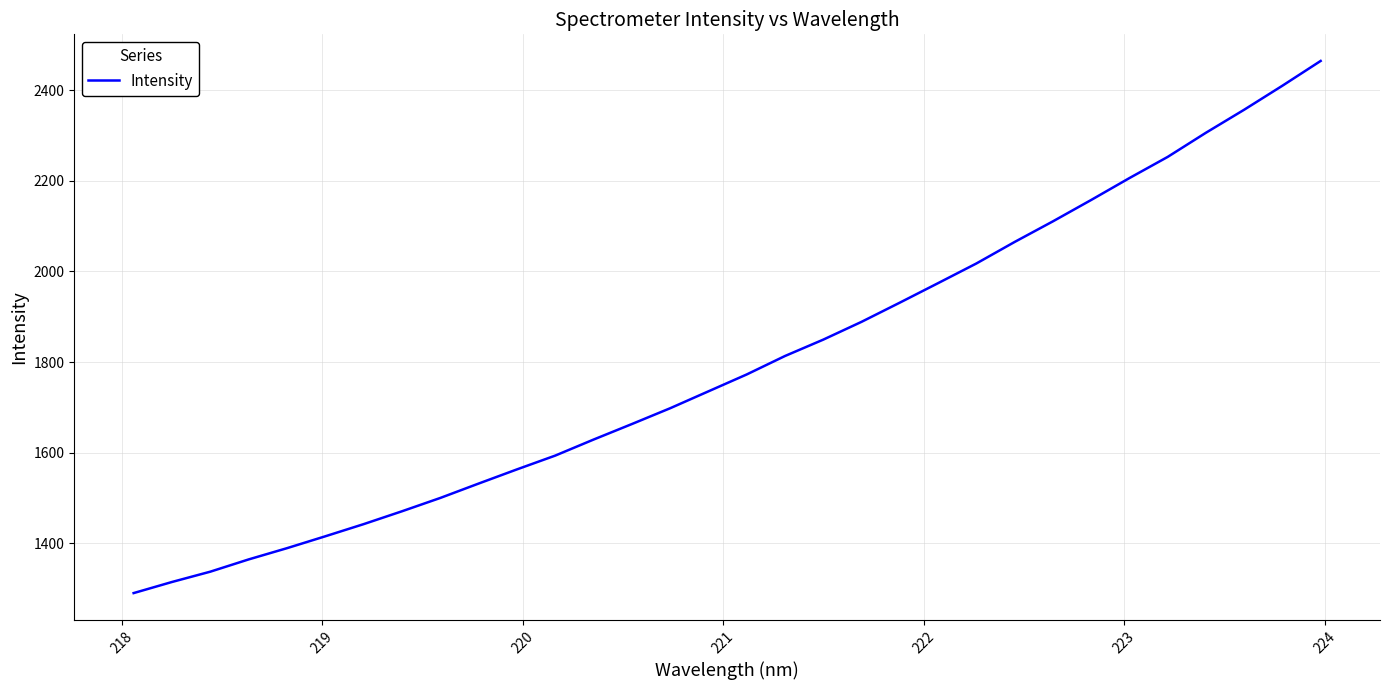

What is the difference between the maximum and minimum values?

1175.1